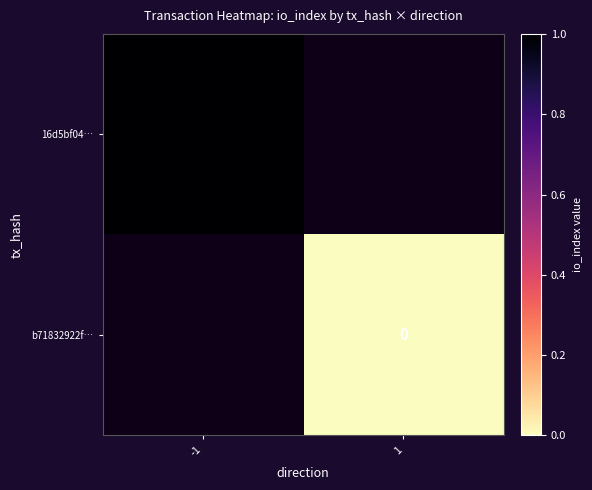

How many data points does each series have?

2